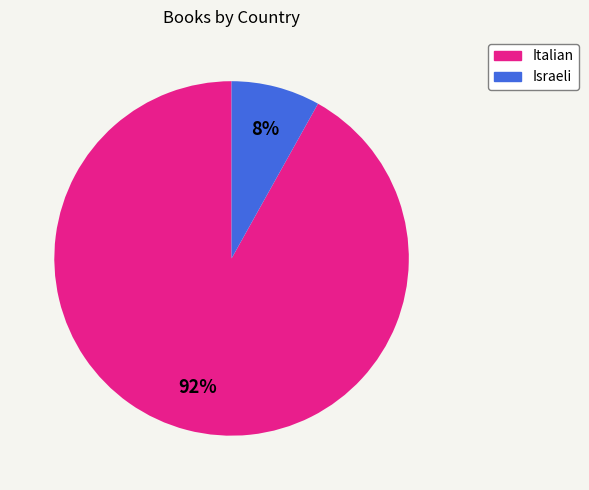

To the nearest percent, what is the average slice percentage?

50%